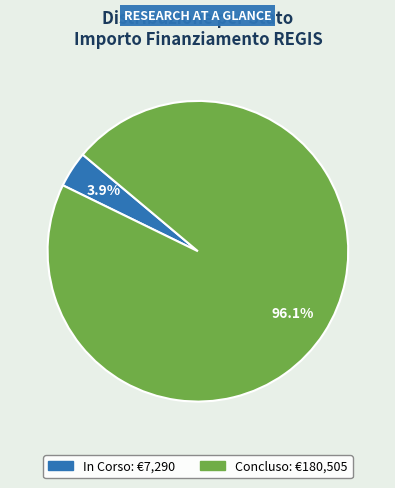

What percentage do Concluso and In Corso together represent?

100.0%